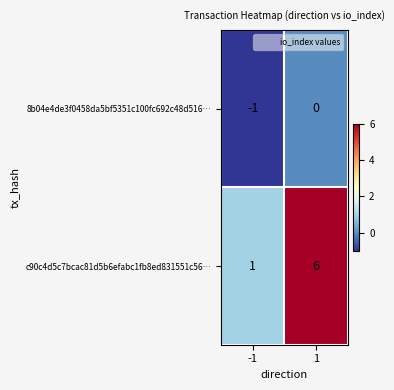

Which category has the lowest value across all series?

-1